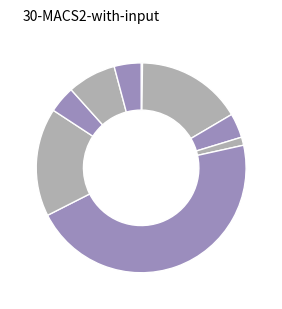

Which slice is the largest?

WRL-09099